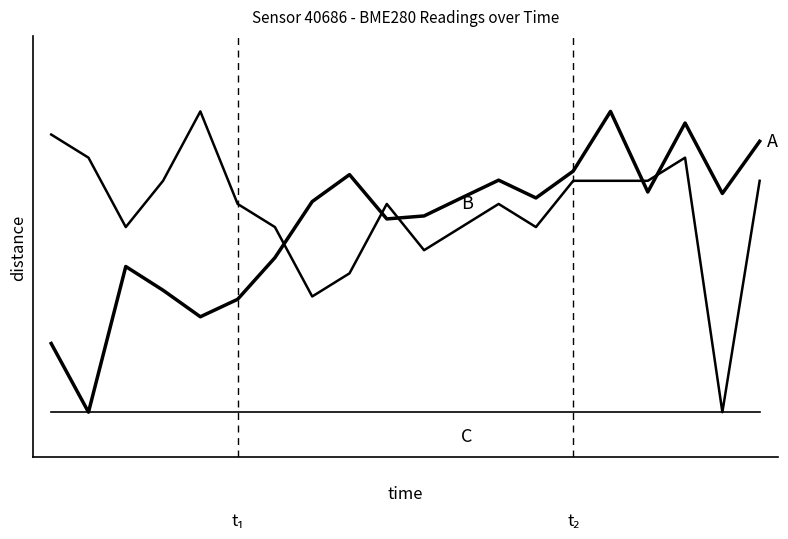

Is this an area chart (filled region under the line)?

No